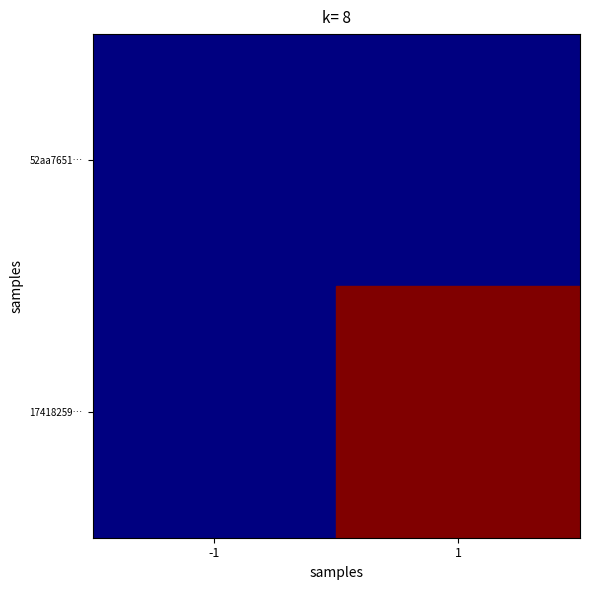

Reading left to right, extract all data points from this chart.

52aa7651…: -1=0	1=0
17418259…: -1=0	1=3